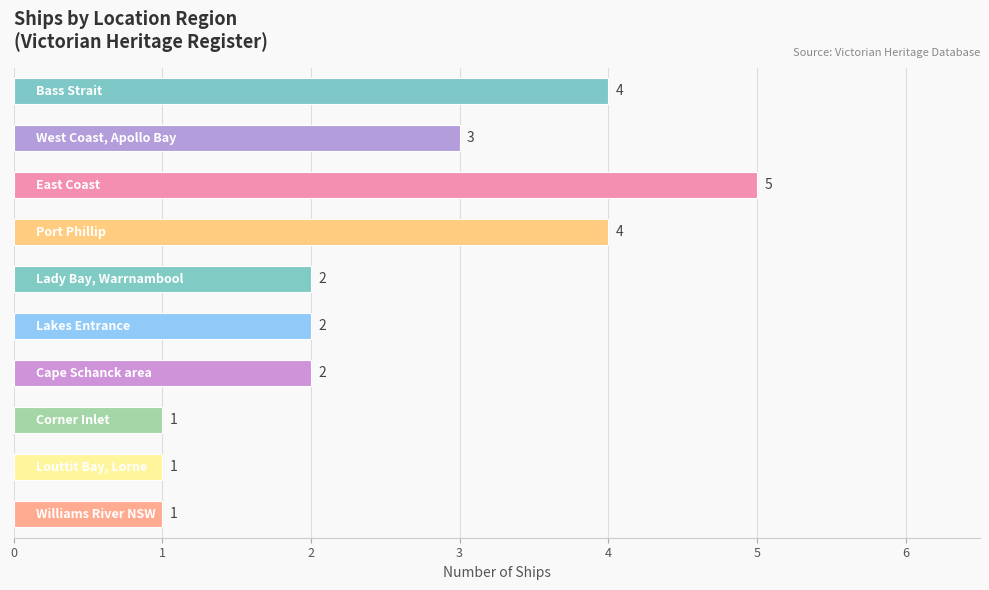

What is the difference between the maximum and second lowest values?

4